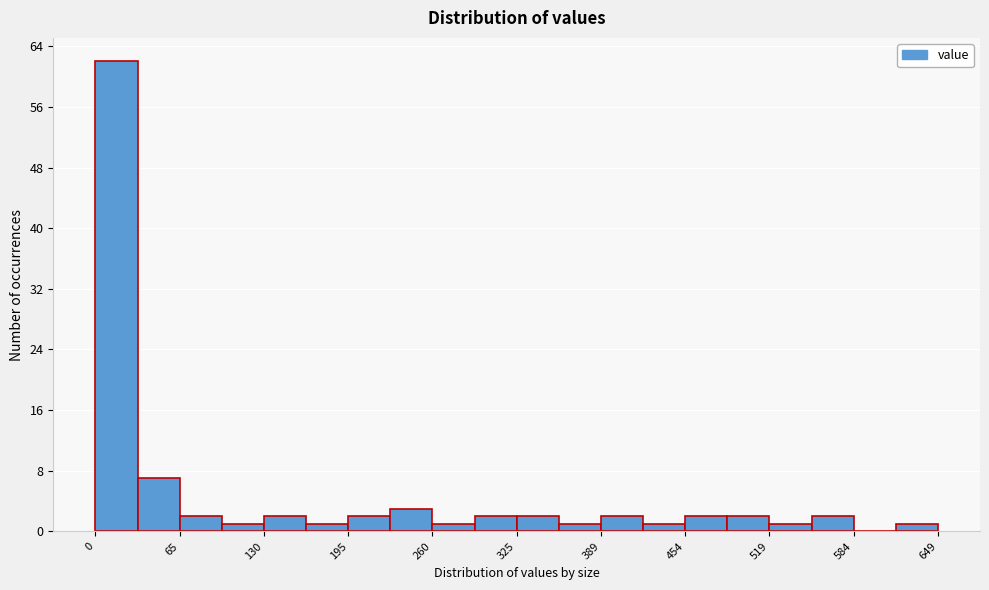

Read against the x-axis, roughly where is the centre of the tallest bar?

20